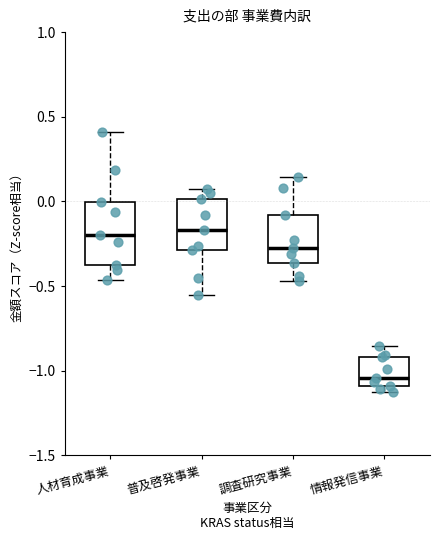

Reading left to right, transcribe this box plot: for each box, give where its median line is, the range the box spans, and where its two whiskers end, as read against the y-axis. The values are not printed on the chart, so give them approximately, as read against the axis.

人材育成事業: median -0.20, box -0.40 to 0.00, whiskers -0.45 to 0.40
普及啓発事業: median -0.15, box -0.30 to 0.00, whiskers -0.55 to 0.10
調査研究事業: median -0.25, box -0.35 to -0.10, whiskers -0.45 to 0.15
情報発信事業: median -1.05, box -1.10 to -0.90, whiskers -1.15 to -0.85